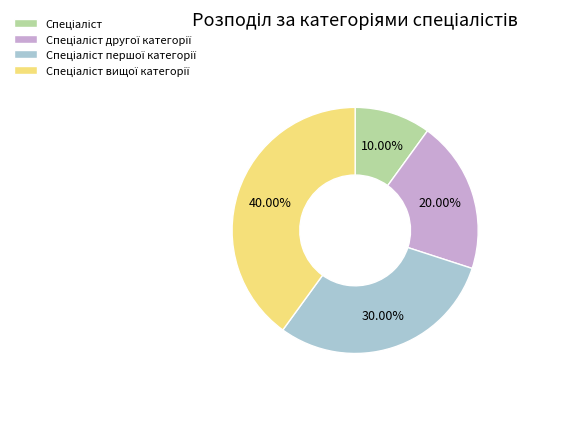

How many segments does this pie chart have?

4